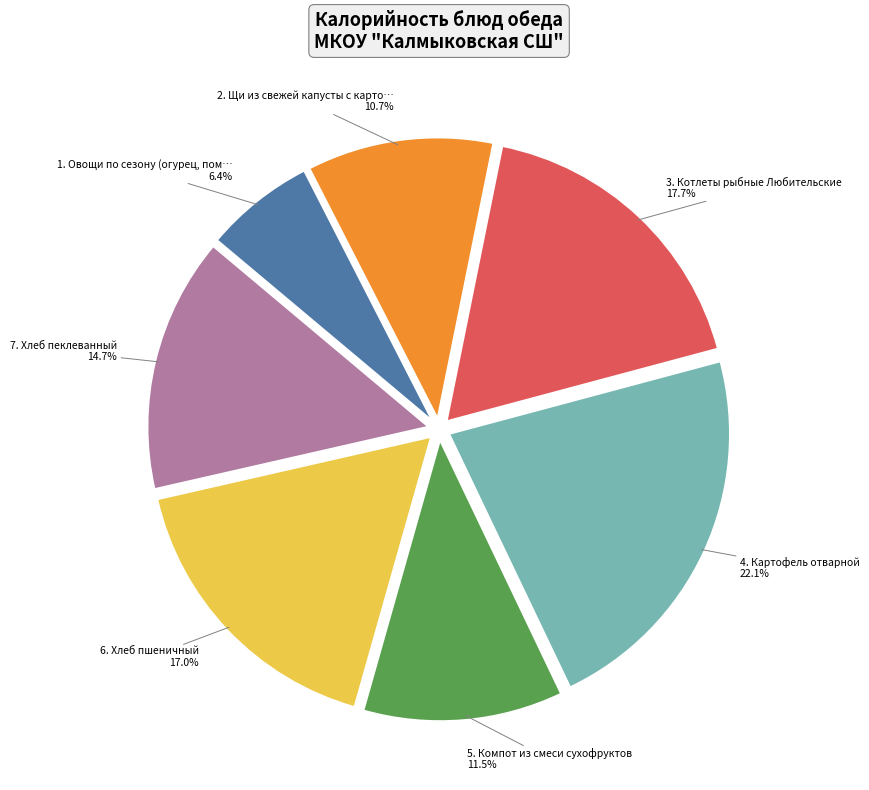

Is there a majority slice in this chart?

No